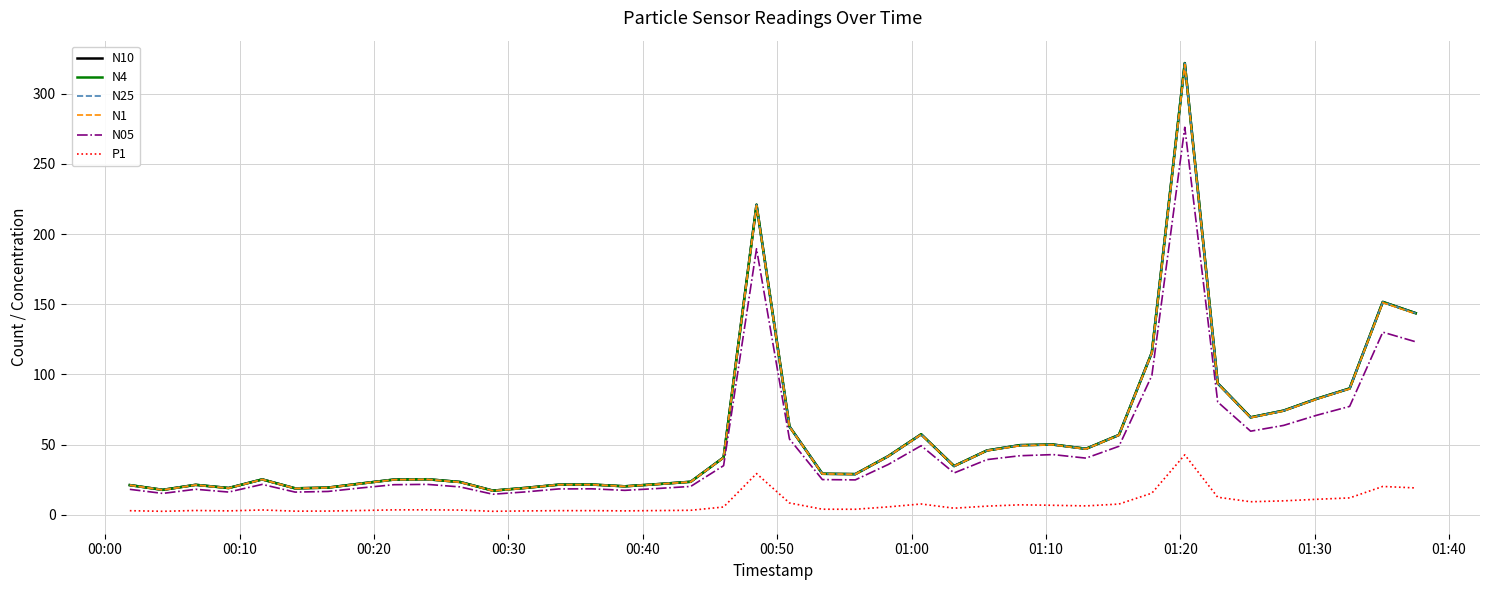

What is the highest value of the N25 series?

321.8